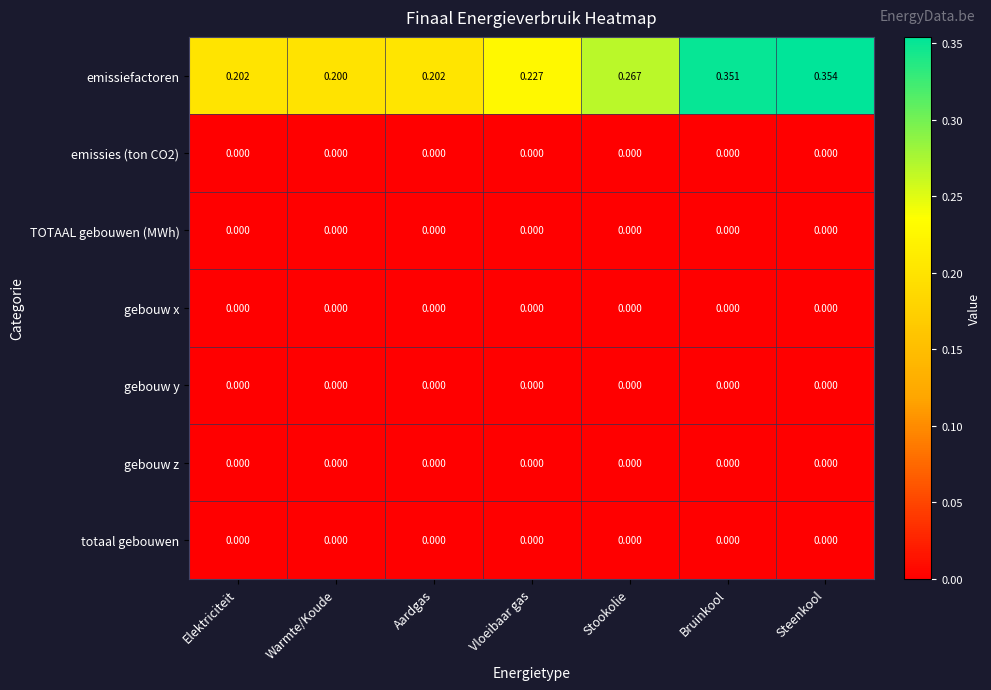

Between Warmte/Koude and Stookolie, which series saw the biggest shift?

emissiefactoren